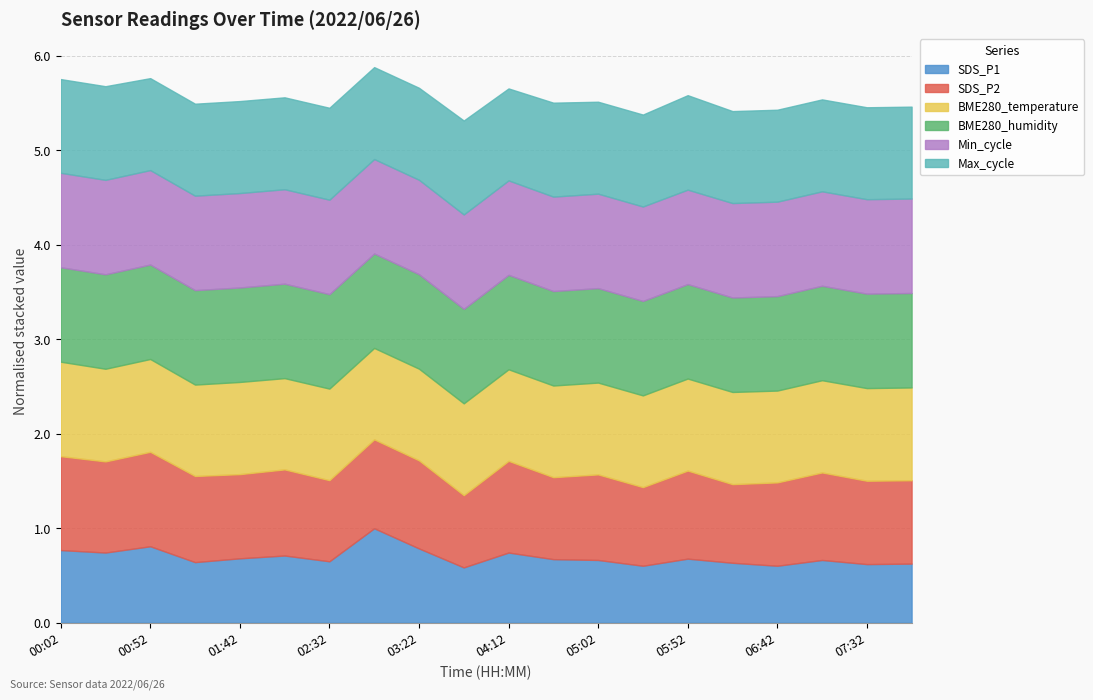

Does the chart have visible grid lines?

Yes